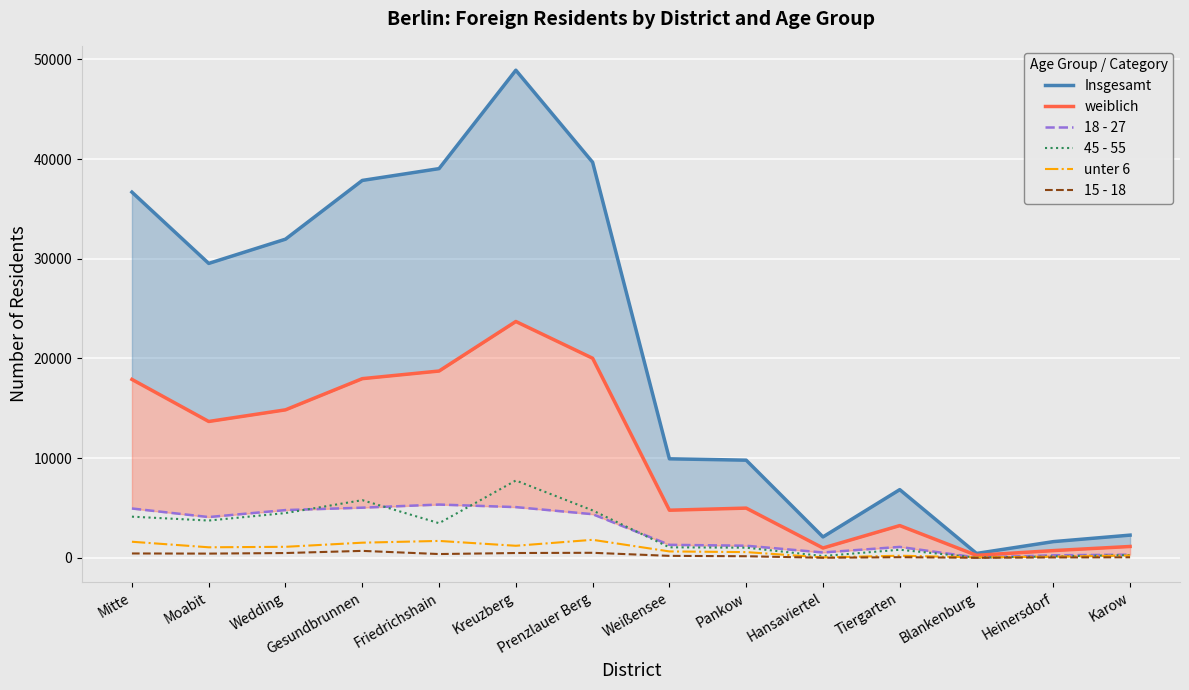

True or false: 15 - 18 and 18 - 27 cross at least once.

False